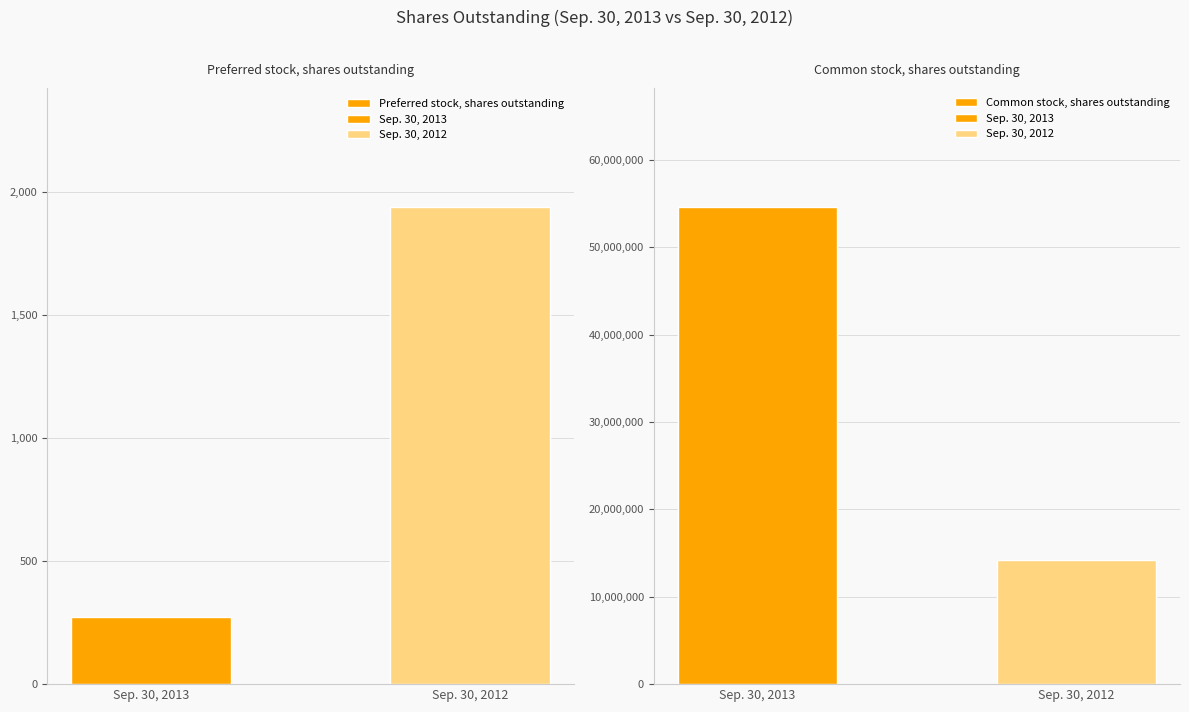

List the series in order of their peak value, lowest first.

Preferred stock, shares outstanding, Common stock, shares outstanding